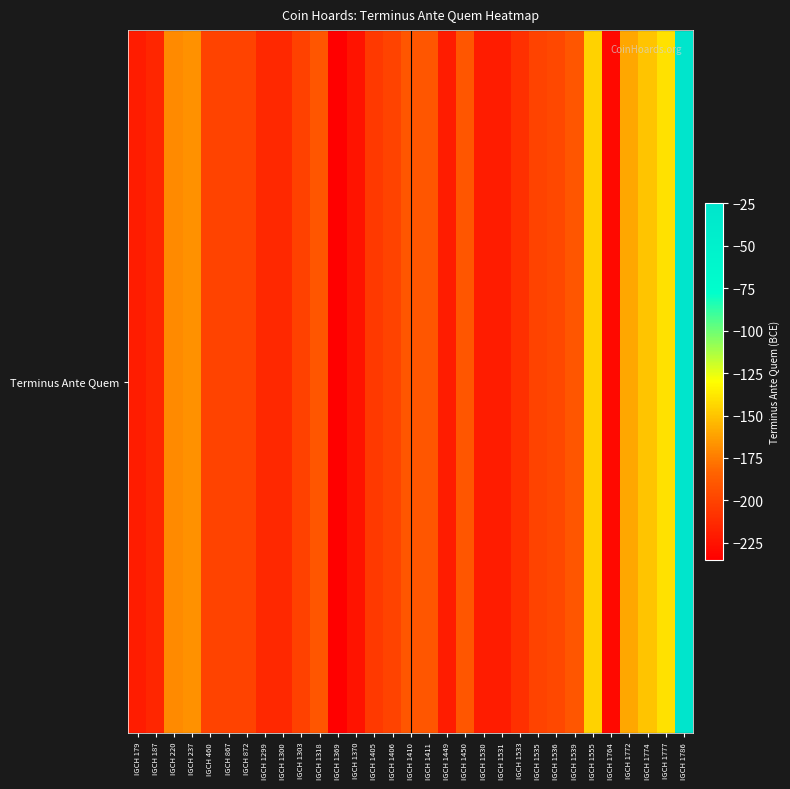

Is it true that the value at IGCH 1535 is -200?

True